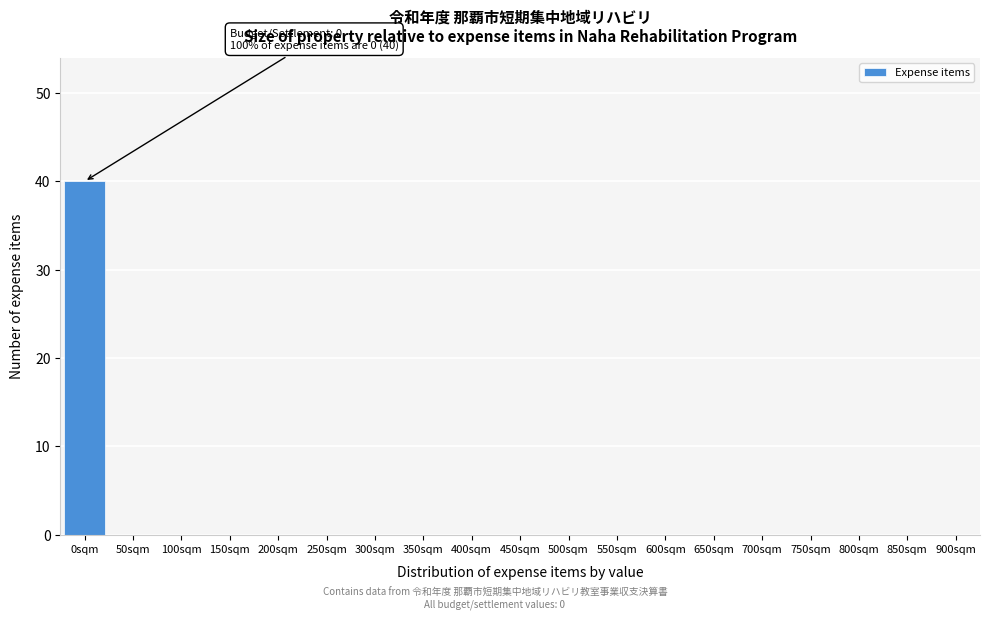

Reading right to left, transcribe all the data shown in this chart.

900sqm=0	850sqm=0	800sqm=0	750sqm=0	700sqm=0	650sqm=0	600sqm=0	550sqm=0	500sqm=0	450sqm=0	400sqm=0	350sqm=0	300sqm=0	250sqm=0	200sqm=0	150sqm=0	100sqm=0	50sqm=0	0sqm=40